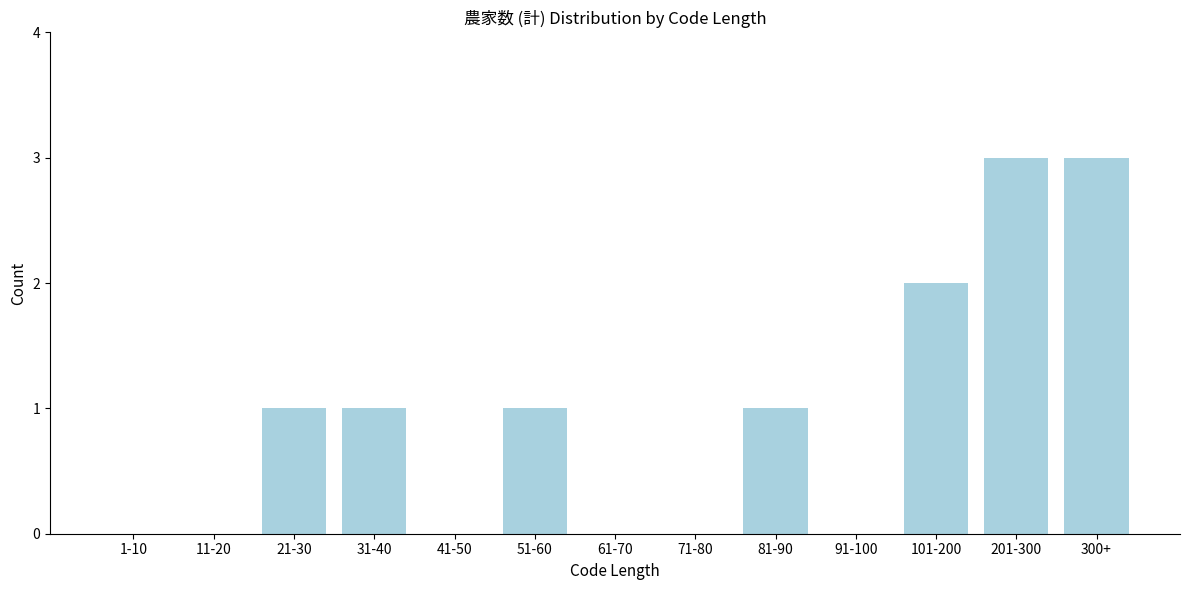

Reading left to right, transcribe all the data shown in this chart.

1-10=0	11-20=0	21-30=1	31-40=1	41-50=0	51-60=1	61-70=0	71-80=0	81-90=1	91-100=0	101-200=2	201-300=3	300+=3